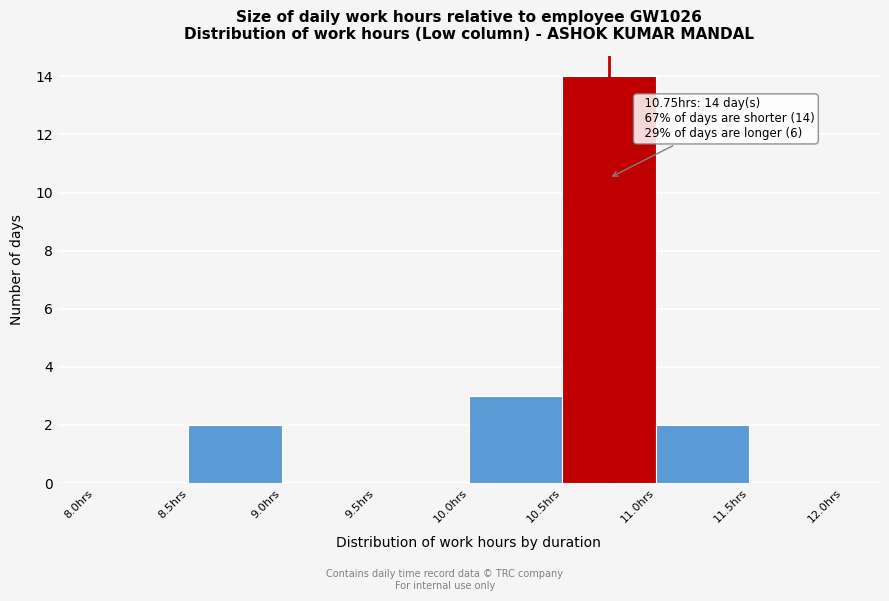

Over which range of the x-axis is the bar tallest?

10.5 to 11.0